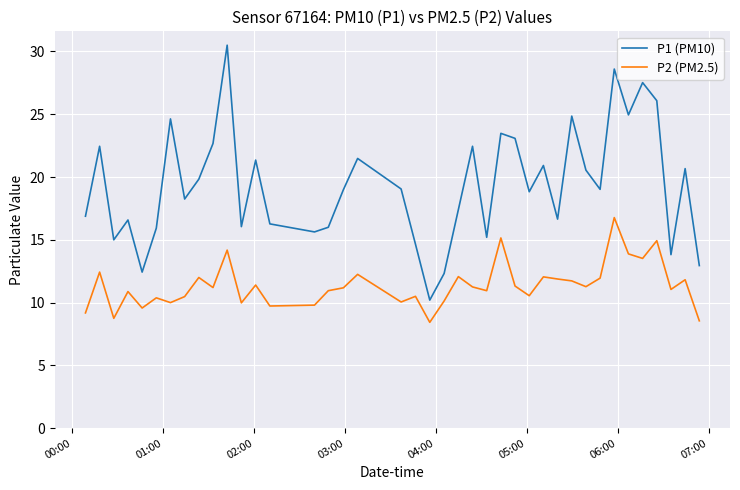

True or false: P1 (PM10) and P2 (PM2.5) intersect in this chart.

False